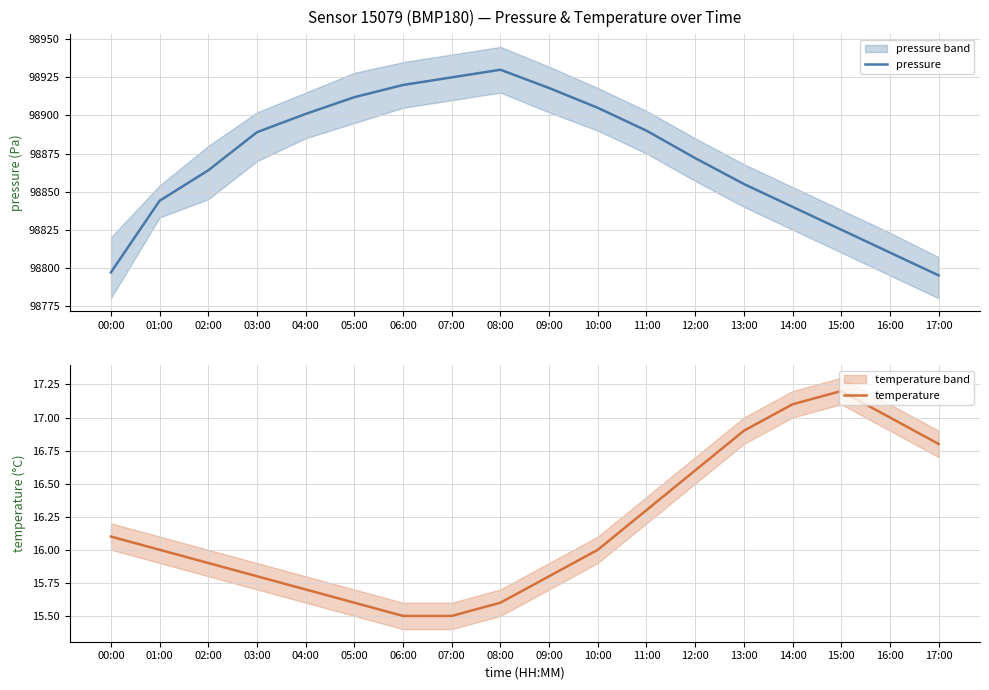

Reading left to right, extract all data points from this chart.

pressure: 00:00=98797.0	01:00=98844.0	02:00=98864.0	03:00=98889.0	04:00=98901.0	05:00=98912.0	06:00=98920.0	07:00=98925.0	08:00=98930.0	09:00=98918.0	10:00=98905.0	11:00=98890.0	12:00=98872.0	13:00=98855.0	14:00=98840.0	15:00=98825.0	16:00=98810.0	17:00=98795.0
temperature: 00:00=16.1	01:00=16.0	02:00=15.9	03:00=15.8	04:00=15.7	05:00=15.6	06:00=15.5	07:00=15.5	08:00=15.6	09:00=15.8	10:00=16.0	11:00=16.3	12:00=16.6	13:00=16.9	14:00=17.1	15:00=17.2	16:00=17.0	17:00=16.8